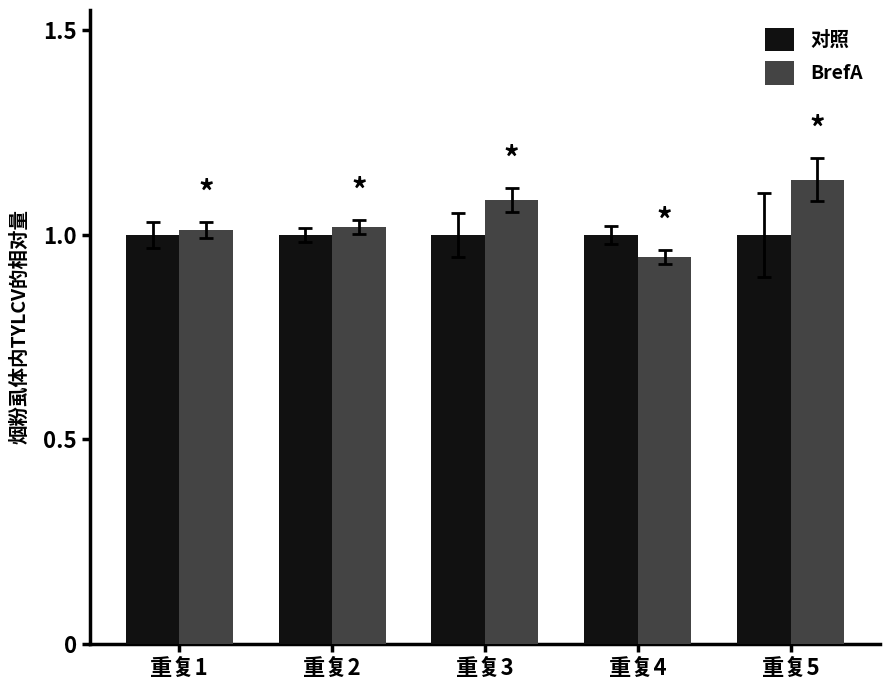

How many groups of bars are there?

5